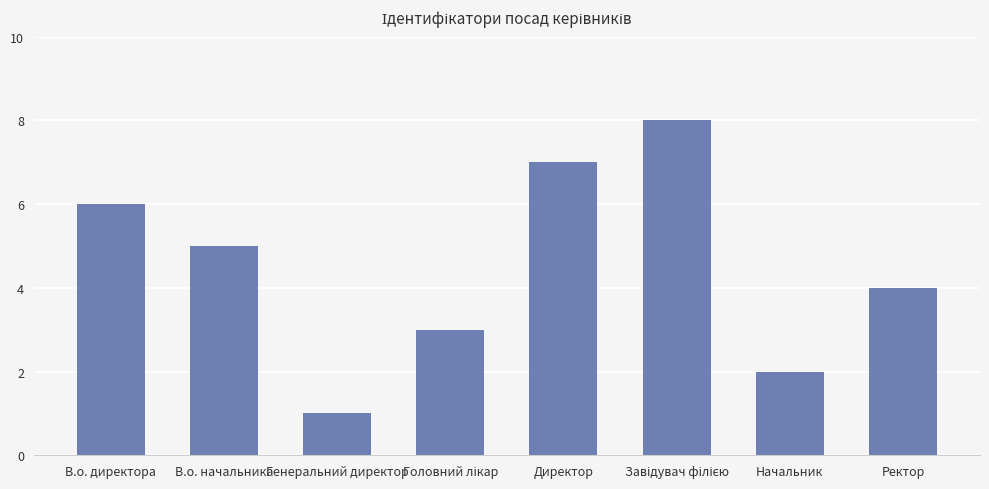

What is the difference between the maximum and minimum values?

7